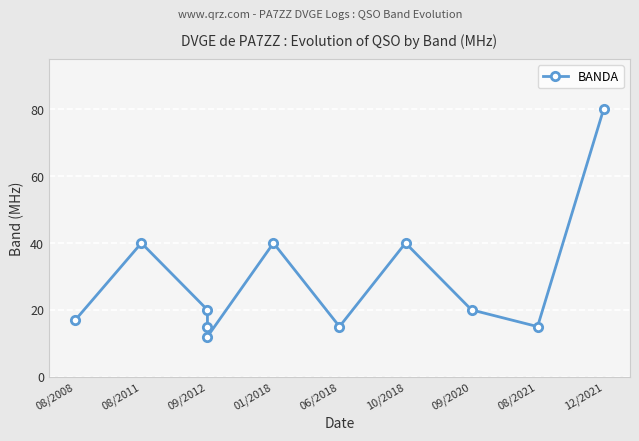

How many data points are above 20?

4